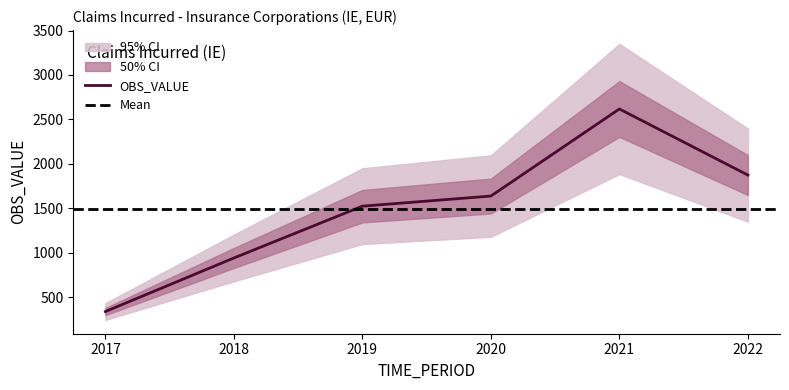

List the labels in order of value, largest first.

2021, 2022, 2020, 2019, 2018, 2017